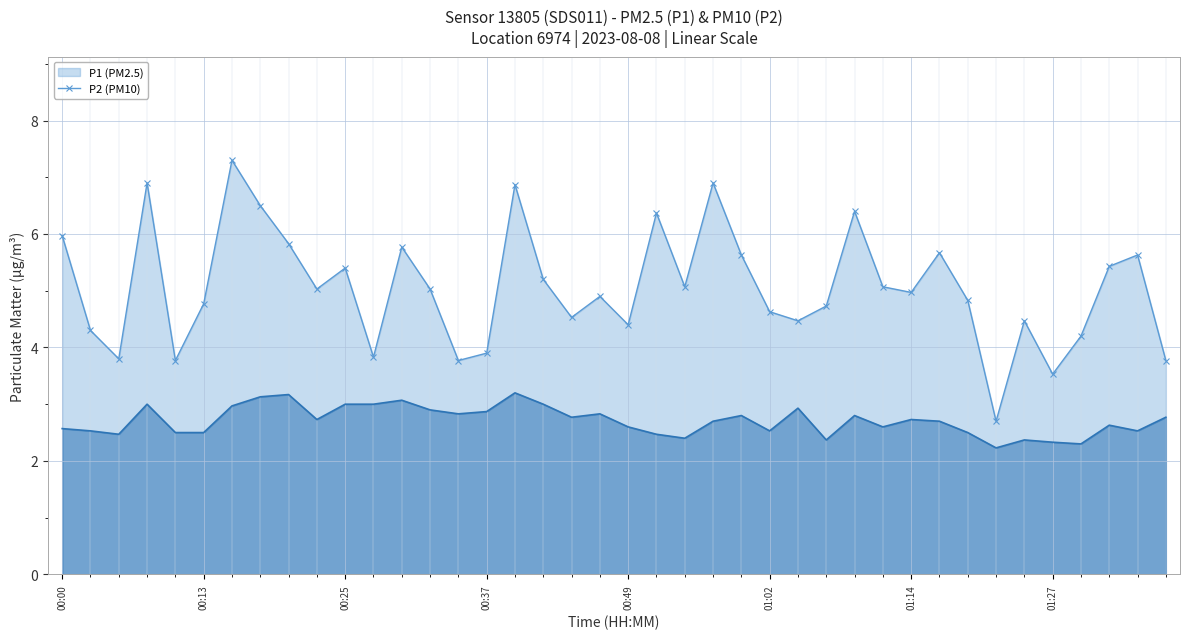

Which category has the highest value in the P1 series?

00:15